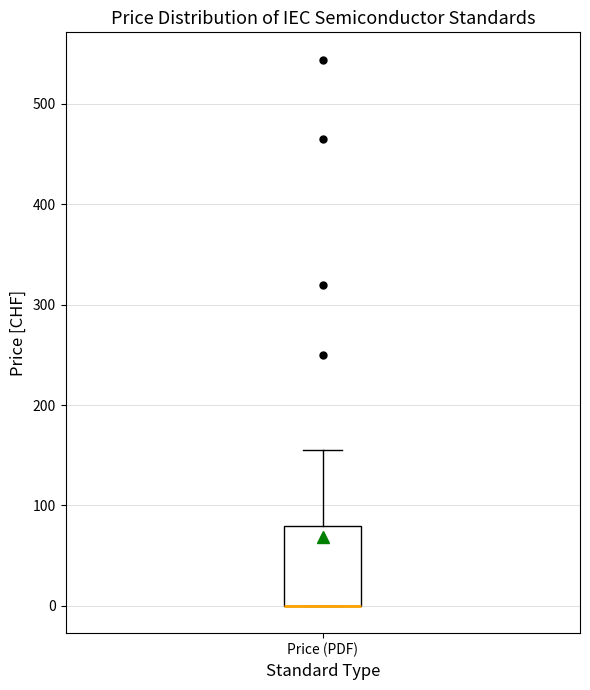

Transcribe this box plot: give where the median line is, the range the box spans, and where the two whiskers end, as read against the y-axis. The values are not printed on the chart, so give them approximately, as read against the axis.

median 0 (drawn on the box's lower edge), box 0 to 80, whiskers 0 to 160